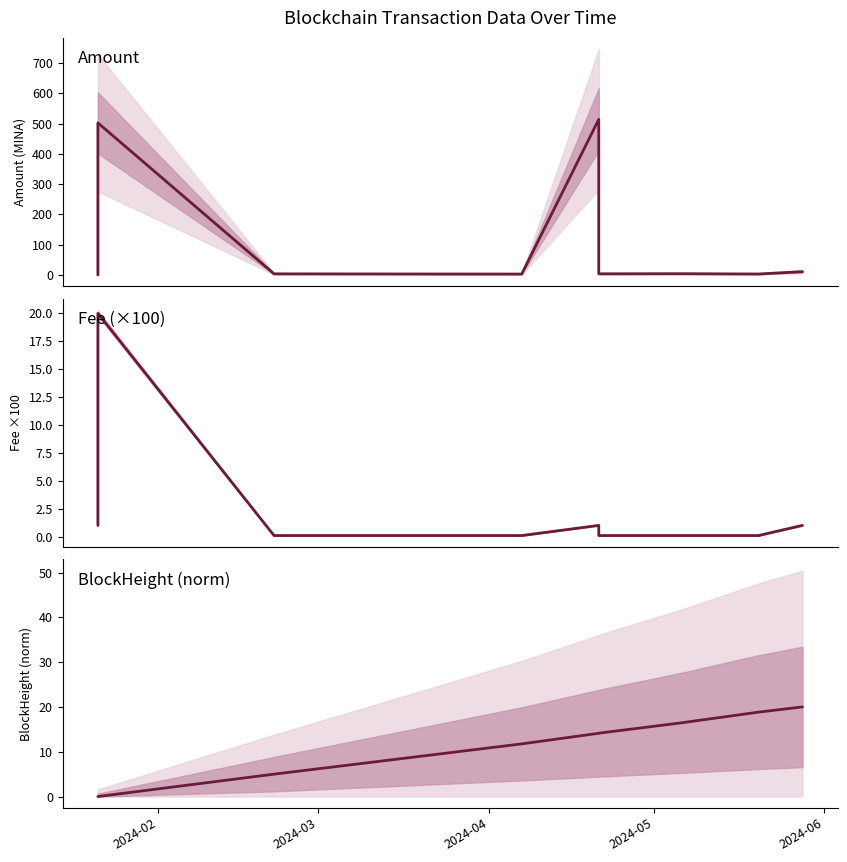

What is the average value of the BlockHeight (norm) series?

10.6